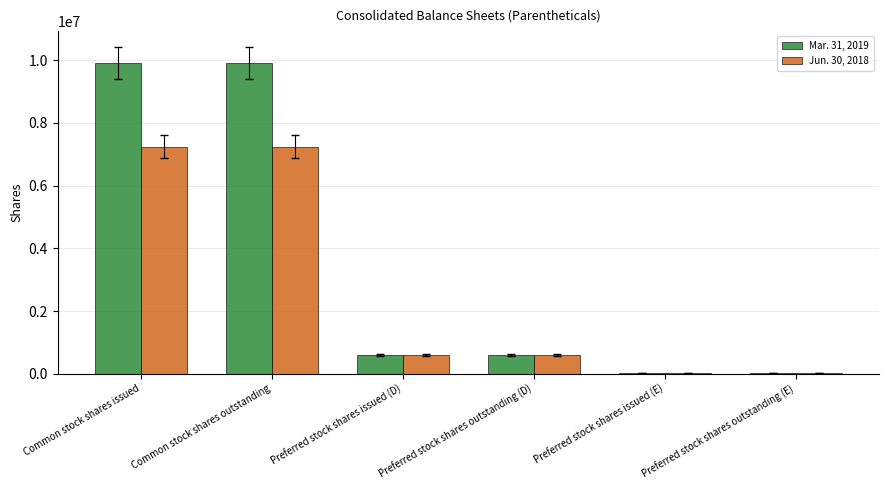

What are all the series names shown in the legend?

Mar. 31, 2019, Jun. 30, 2018